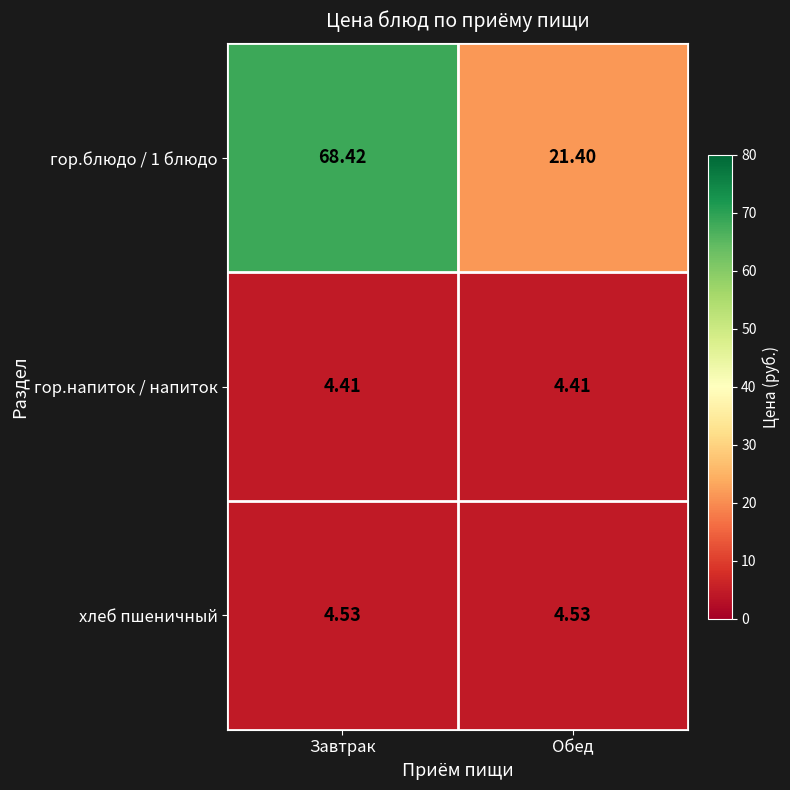

At Обед, list the series in order from smallest to largest.

гор.напиток / напиток, хлеб пшеничный, гор.блюдо / 1 блюдо